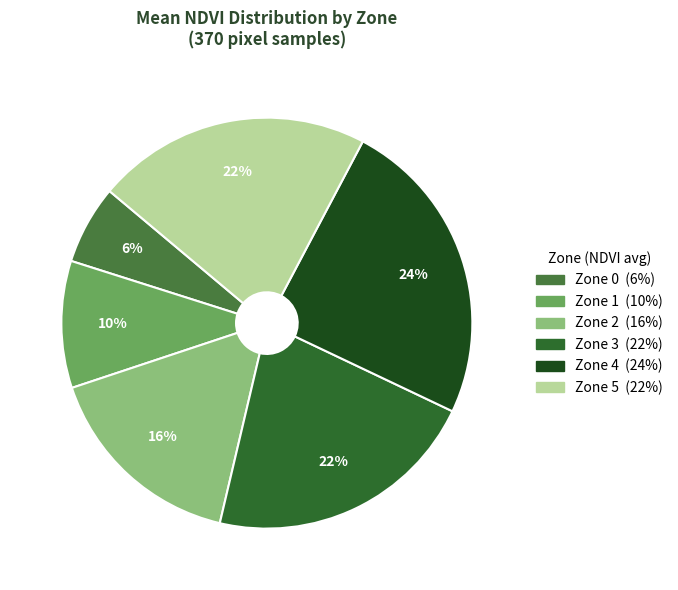

What percentage is the Zone 1 slice, to the nearest percent?

10%